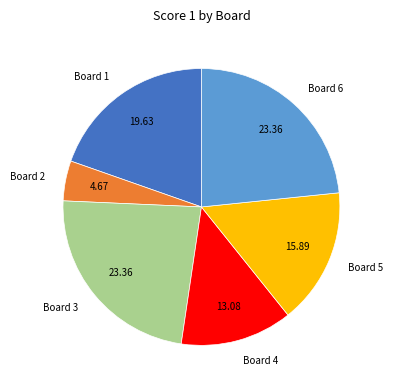

Is it true that Board 3 is 23% of the pie?

True